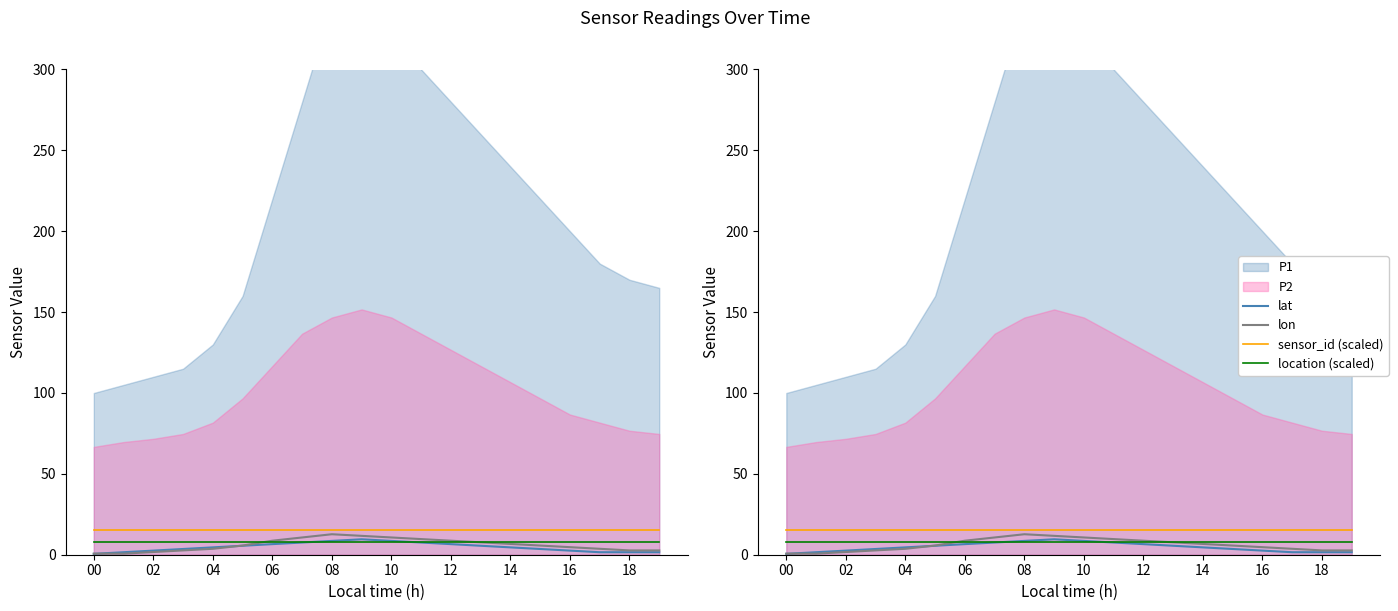

How many interior local peaks does the lon series have?

1